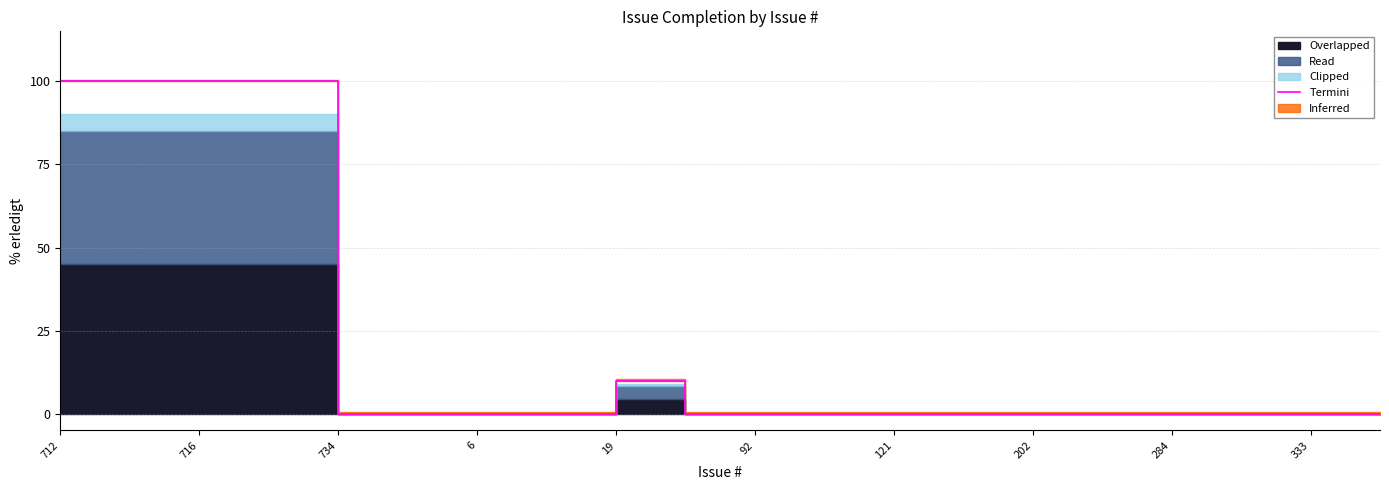

Reading right to left, extract all data points from this chart.

0	0	0	0	0	0	0	0	0	0	0	10	0	0	0	0	100	100	100	100